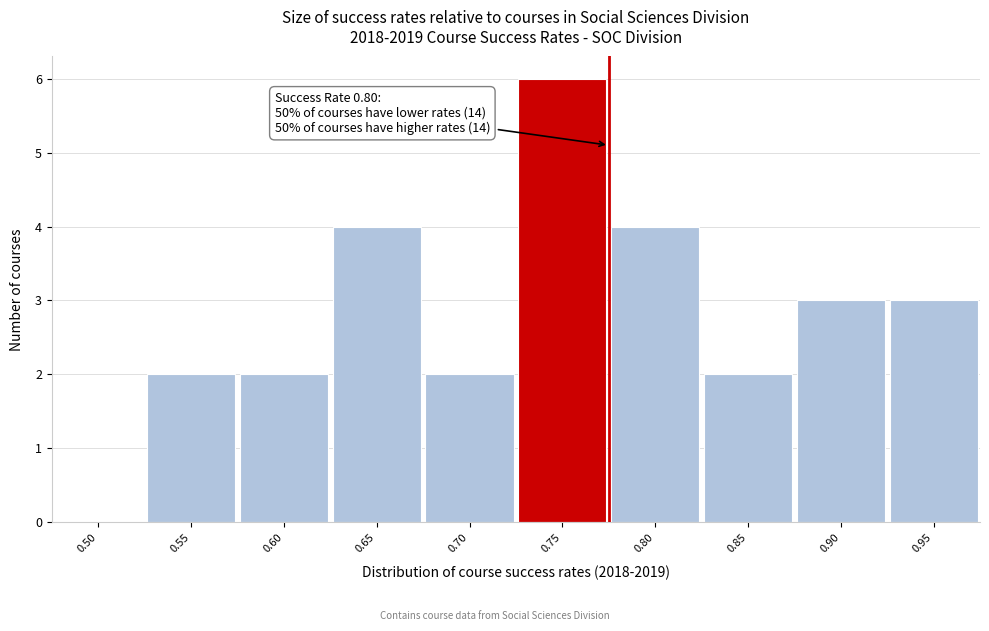

Reading left to right, list all the values displayed in this chart.

0.50=0	0.55=2	0.60=2	0.65=4	0.70=2	0.75=6	0.80=4	0.85=2	0.90=3	0.95=3